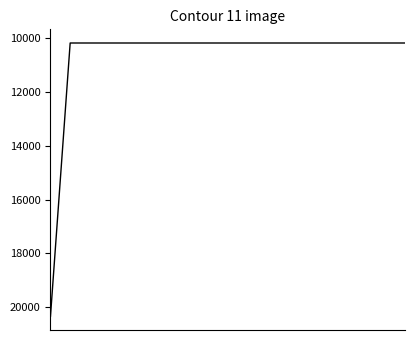

Does the chart display data point markers on the line(s)?

No